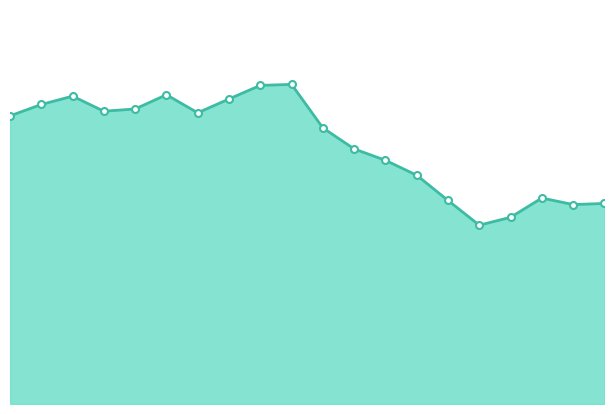

Does the chart have visible grid lines?

No